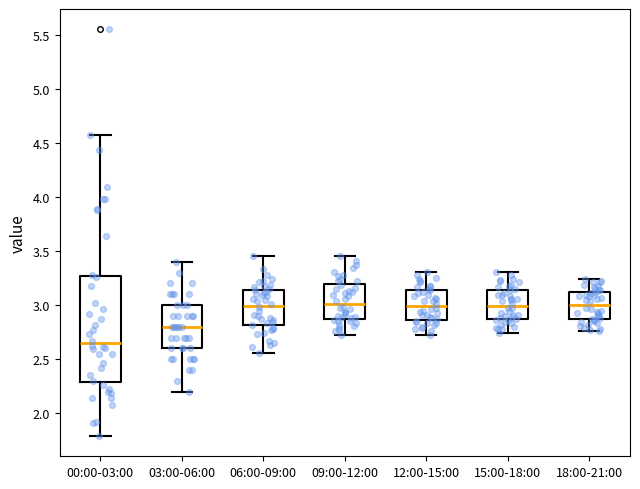

Reading left to right, transcribe this box plot: for each box, give where its median line is, the range the box spans, and where its two whiskers end, as read against the y-axis. The values are not printed on the chart, so give them approximately, as read against the axis.

00:00-03:00: median 2.65, box 2.30 to 3.25, whiskers 1.80 to 4.55
03:00-06:00: median 2.80, box 2.60 to 3.00, whiskers 2.20 to 3.40
06:00-09:00: median 3.00, box 2.80 to 3.15, whiskers 2.55 to 3.45
09:00-12:00: median 3.00, box 2.90 to 3.20, whiskers 2.70 to 3.45
12:00-15:00: median 3.00, box 2.85 to 3.15, whiskers 2.70 to 3.30
15:00-18:00: median 3.00, box 2.85 to 3.15, whiskers 2.75 to 3.30
18:00-21:00: median 3.00, box 2.85 to 3.15, whiskers 2.75 to 3.25